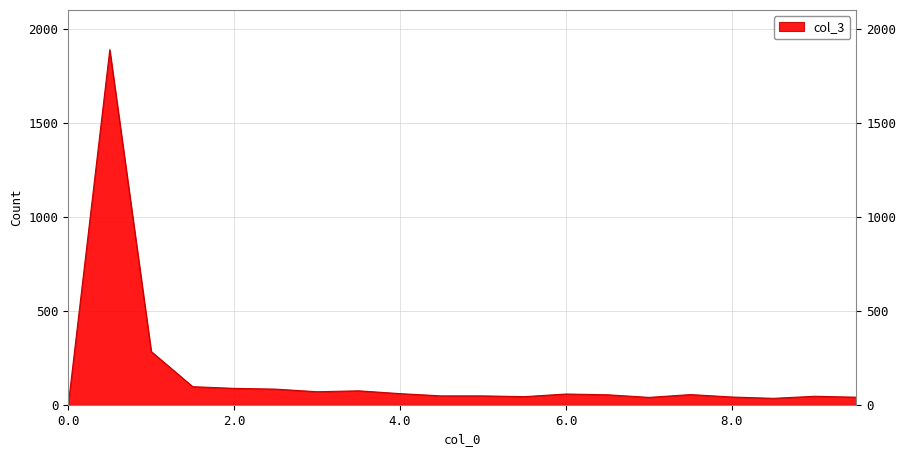

What is the greatest value displayed?

1888